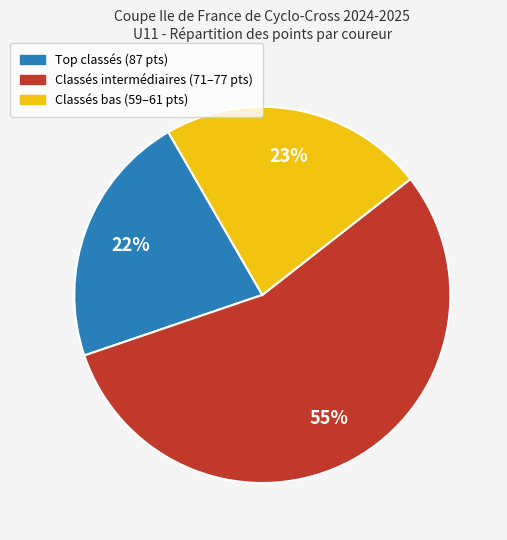

To the nearest percent, what is the average slice percentage?

33%